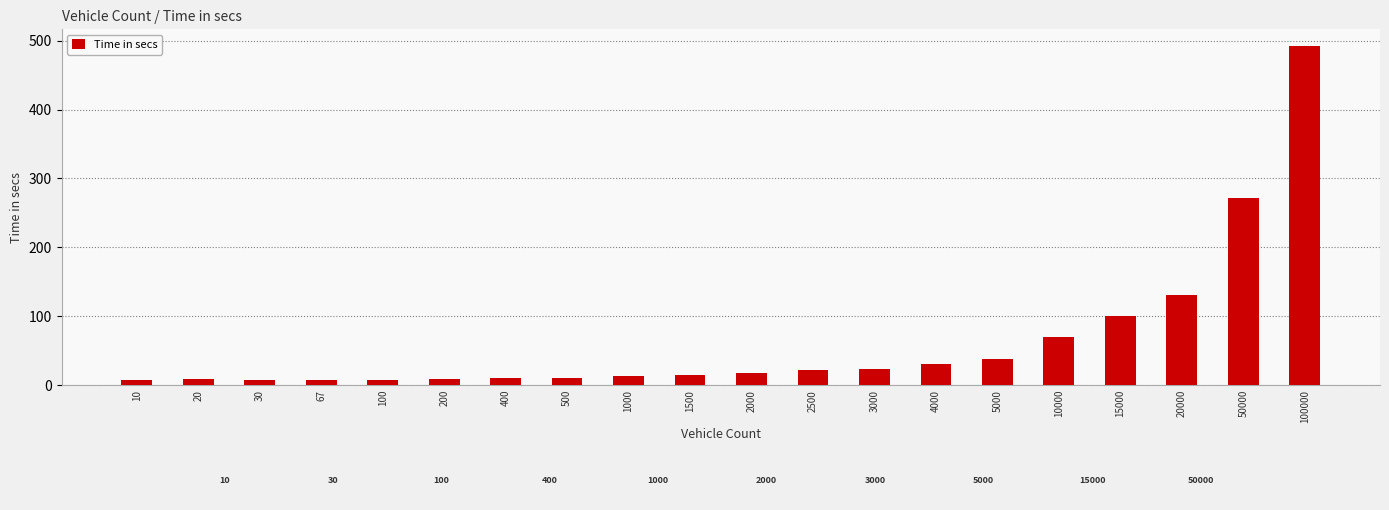

What is the sum of the values at 30 and 200?

16.5